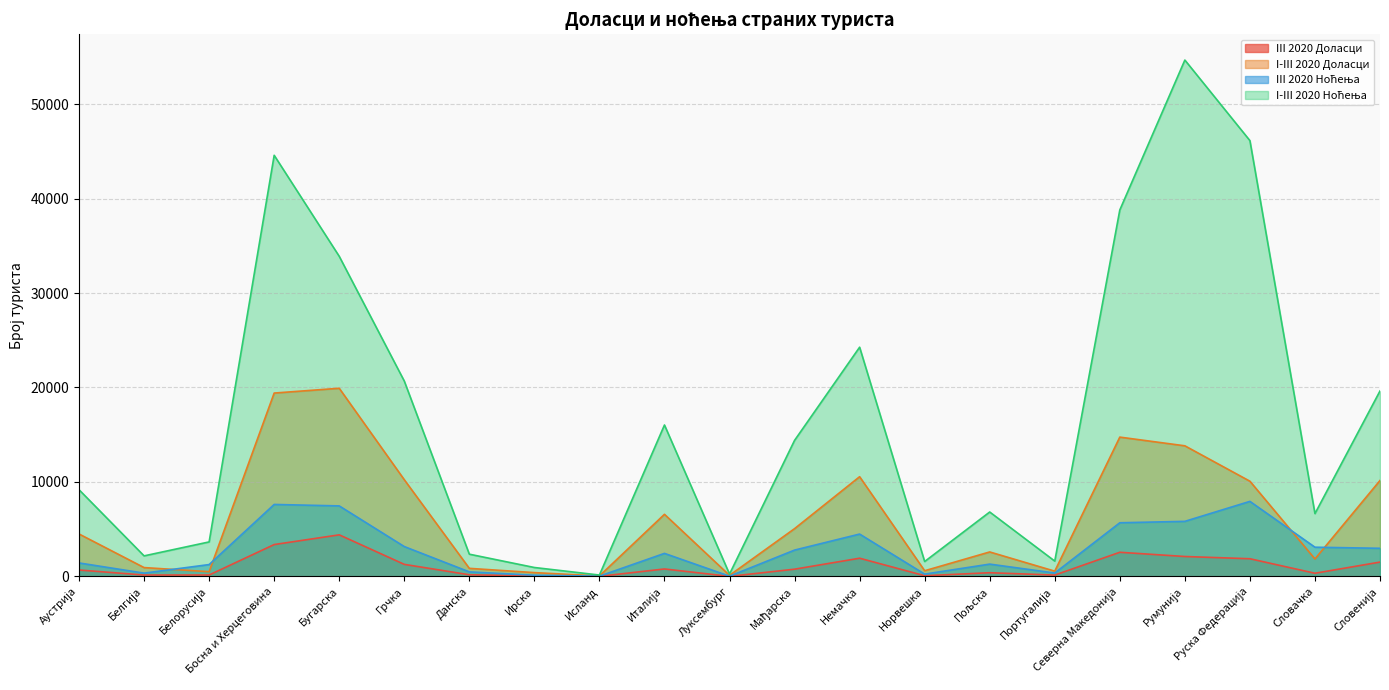

What is the average value of the III 2020 Ноћења series?

2817